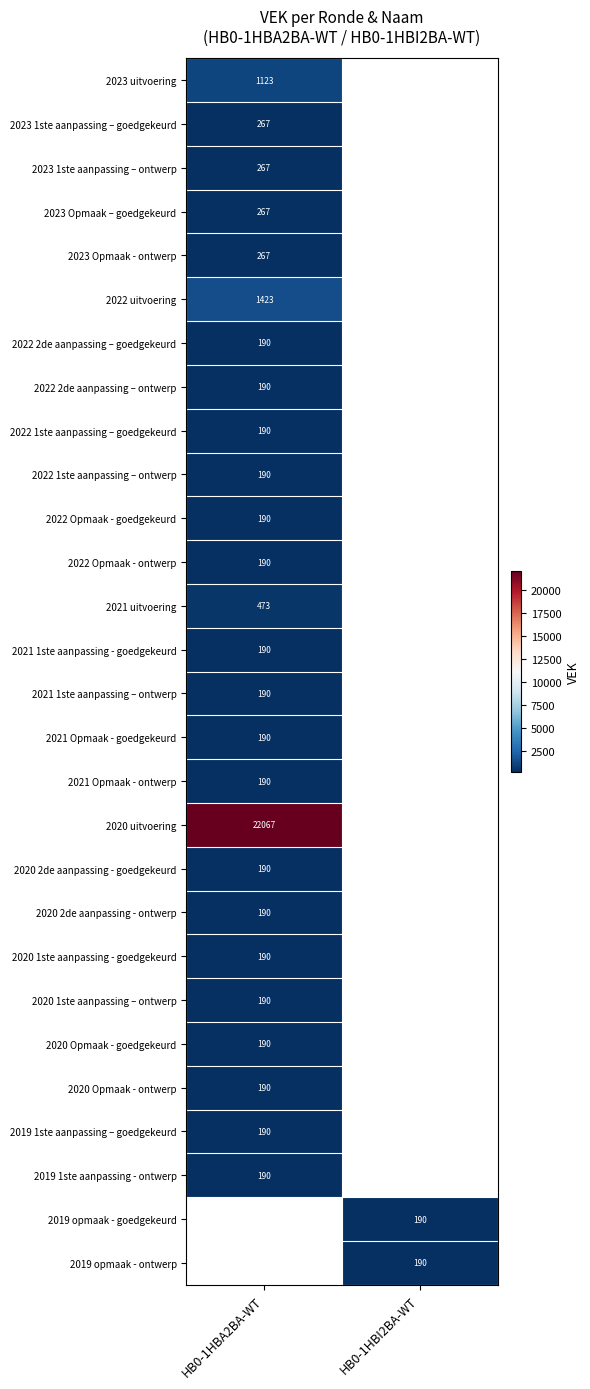

The 2021 uitvoering series shows 473 at HB0-1HBA2BA-WT. True or false?

True